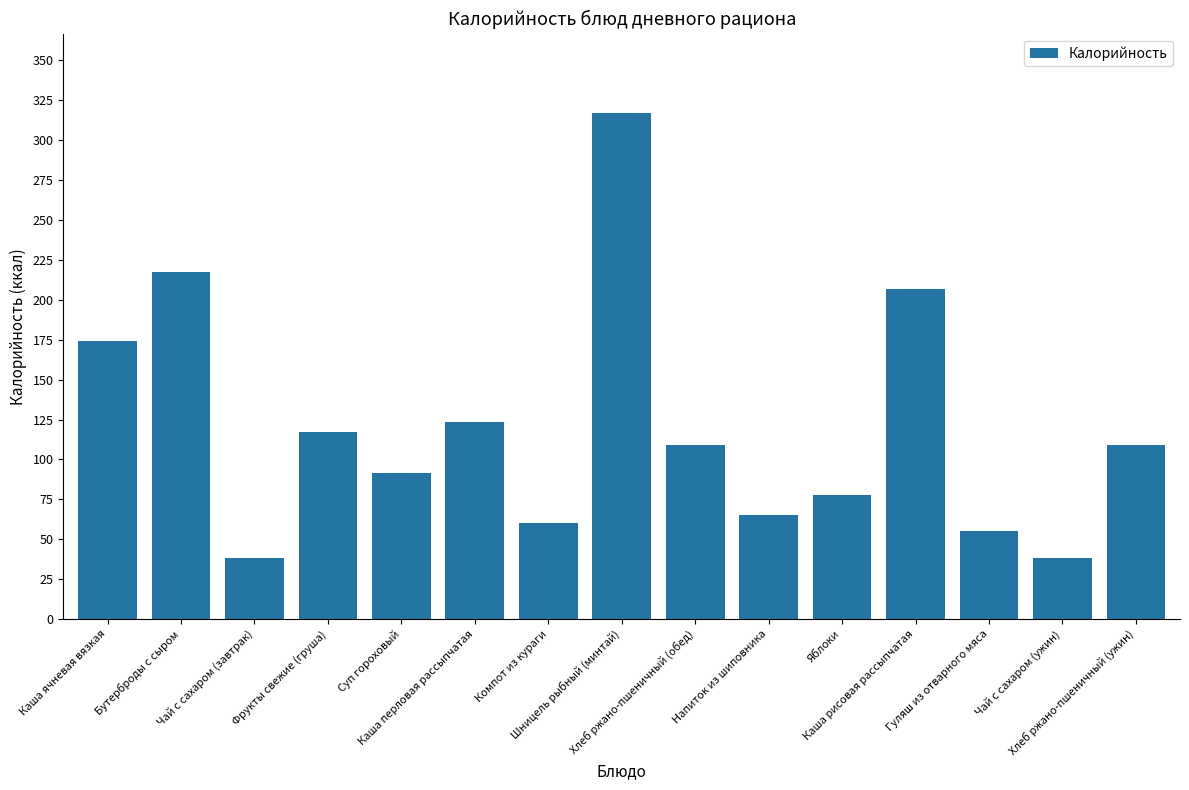

What is the ratio of the value at Компот из кураги to the value at Каша перловая рассыпчатая?

0.5